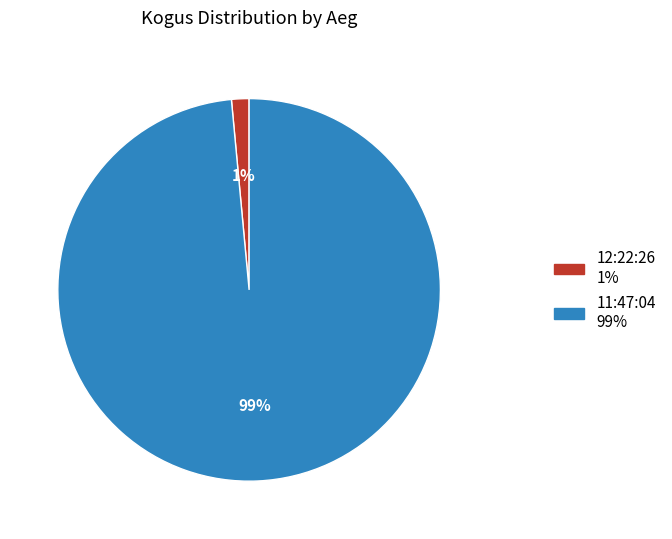

How many segments does this pie chart have?

2